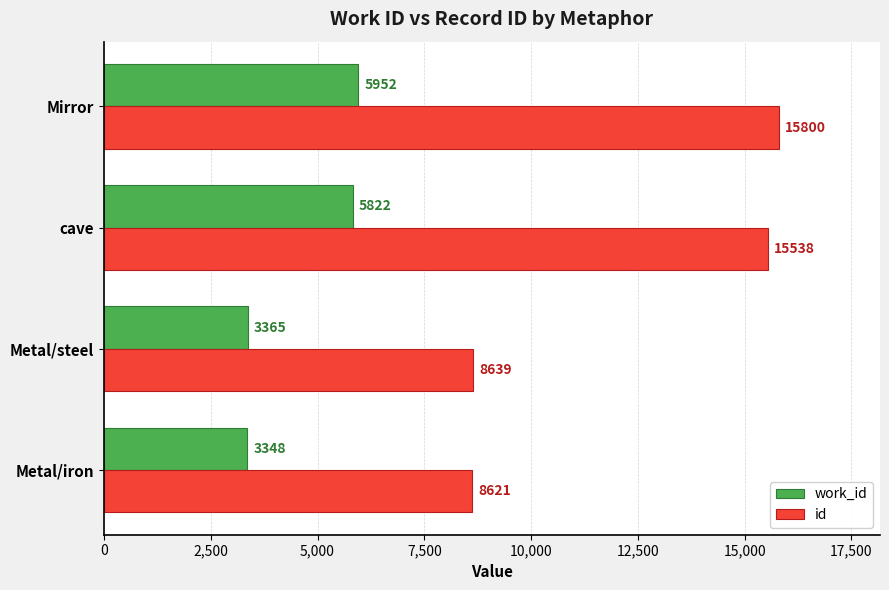

What is the total value across all series at Metal/steel?

12004